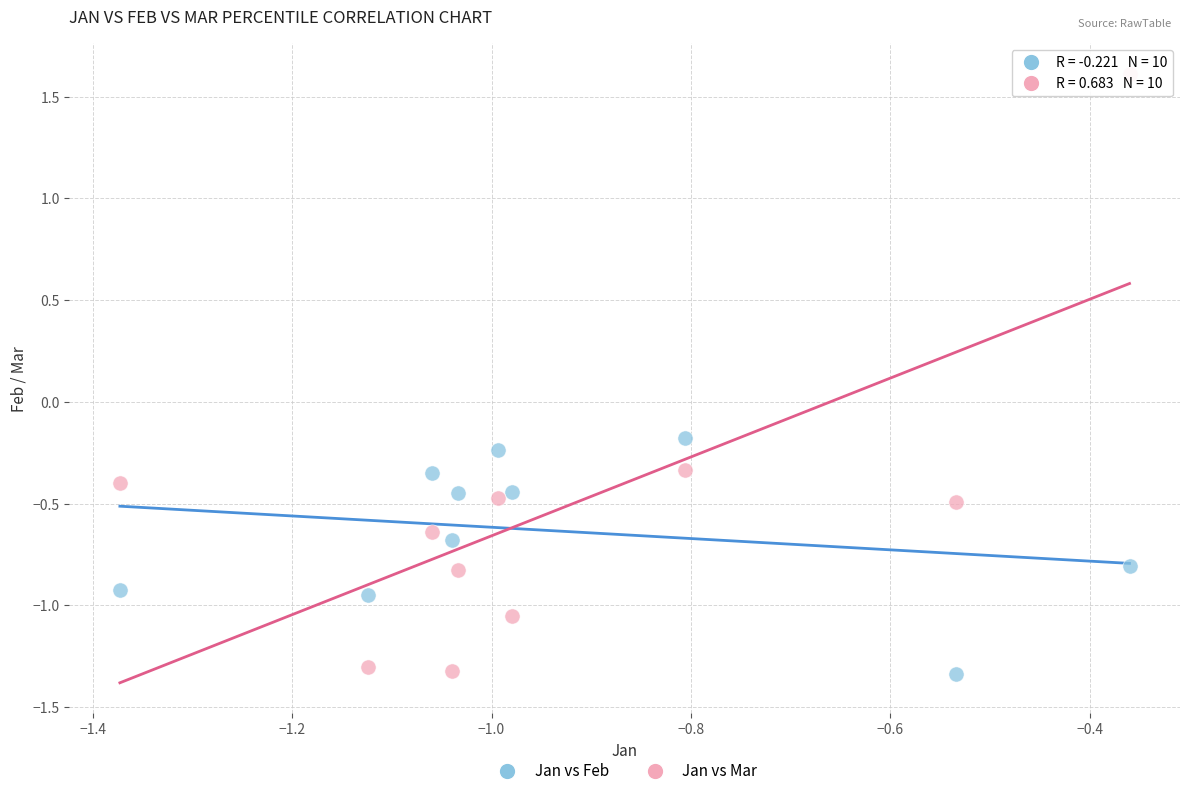

Across all data points, what is the range of Y values (max minus min)?

2.9